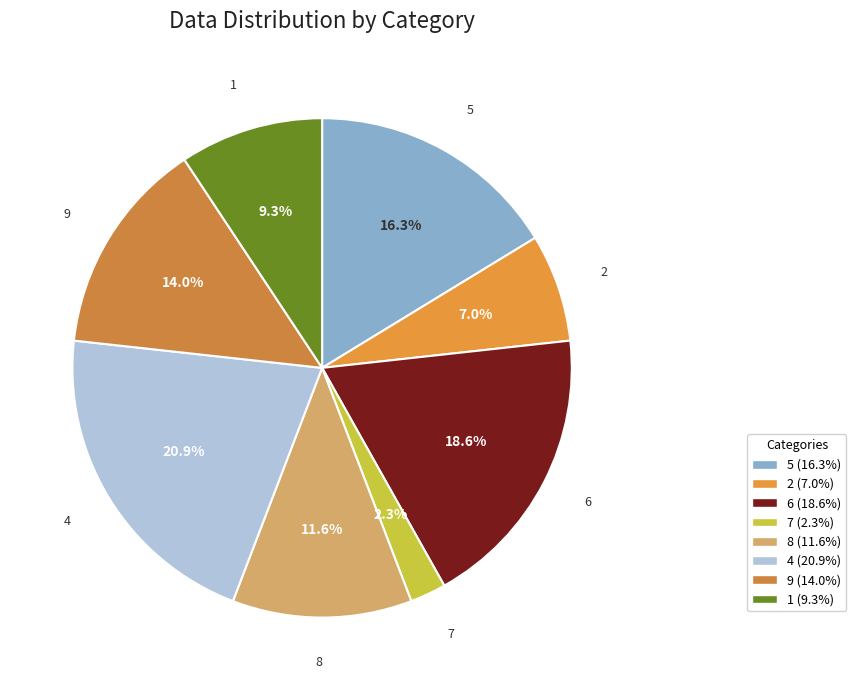

The 9 slice represents 14% of the pie. True or false?

True